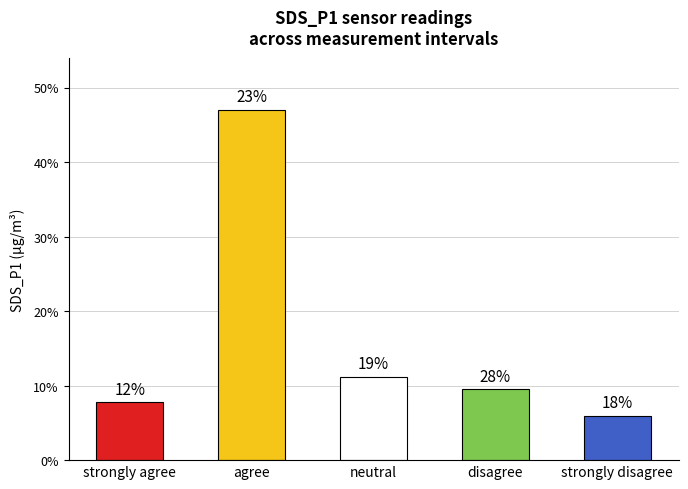

Rank the categories by value from lowest to highest.

strongly disagree, strongly agree, disagree, neutral, agree